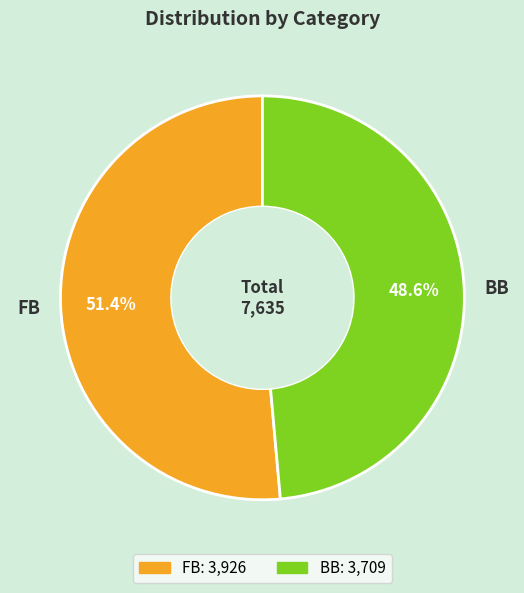

How many segments does this pie chart have?

2